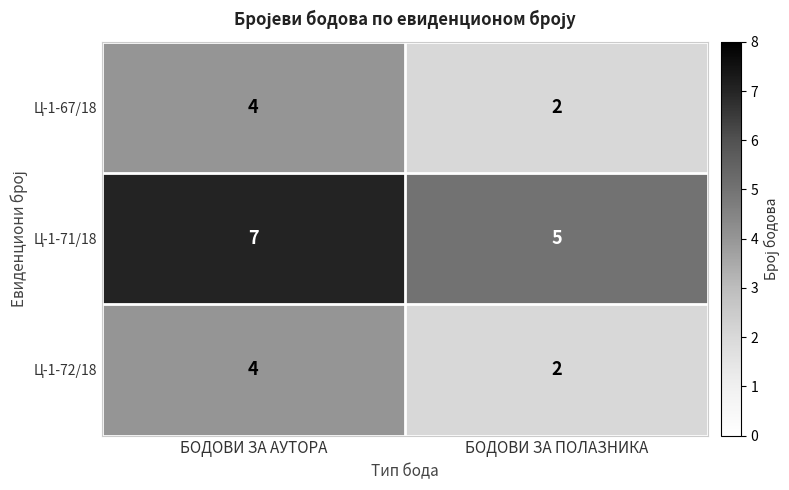

Is it true that Ц-1-67/18 equals 4 at БОДОВИ ЗА АУТОРА?

True